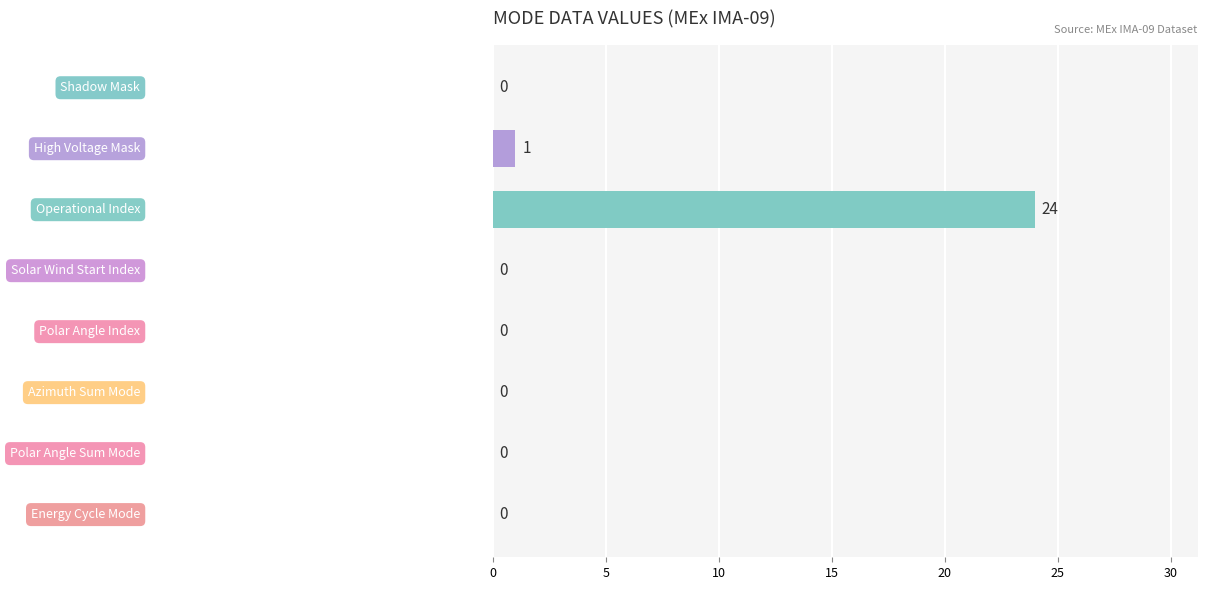

What is the sum of all values?

25